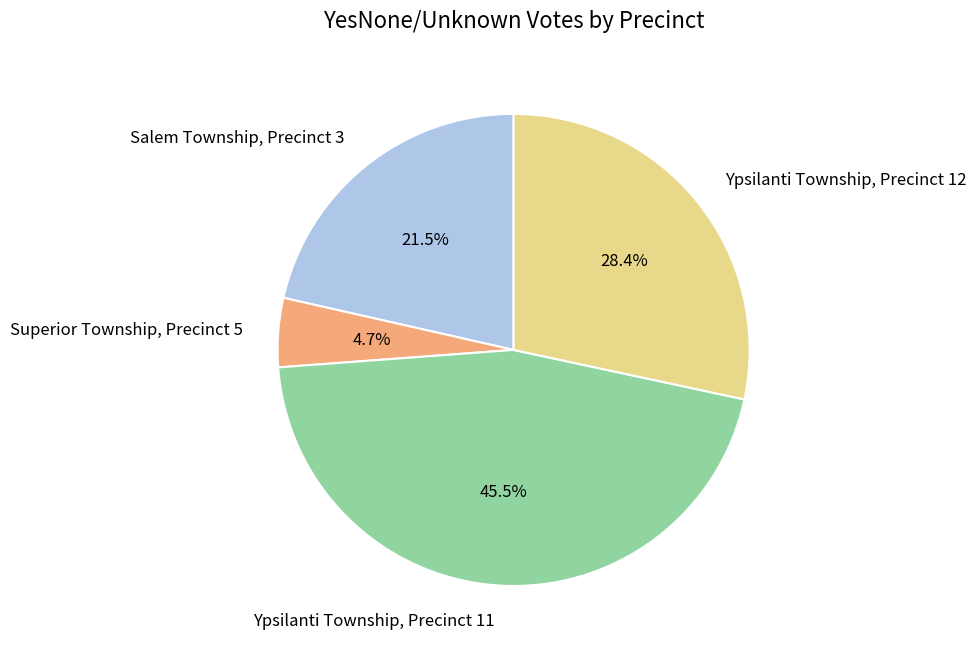

Does Ypsilanti Township, Precinct 11 account for over 50% of the chart?

No